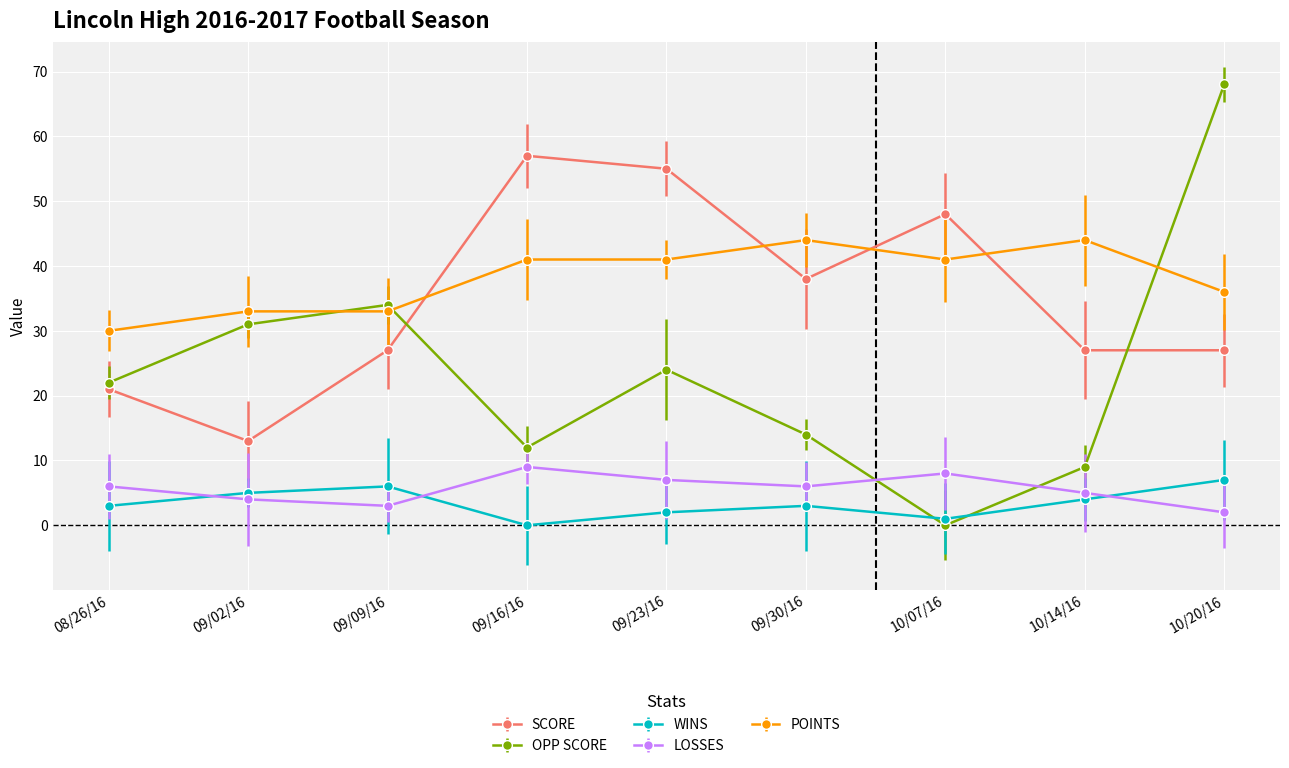

In WINS, how many points are lower than both neighbors (excluding endpoints)?

2